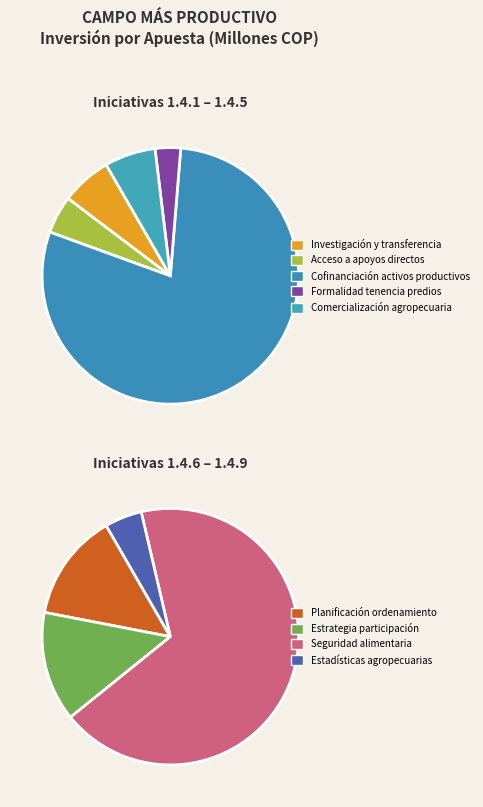

Which slice is the smallest?

Estadísticas agropecuarias